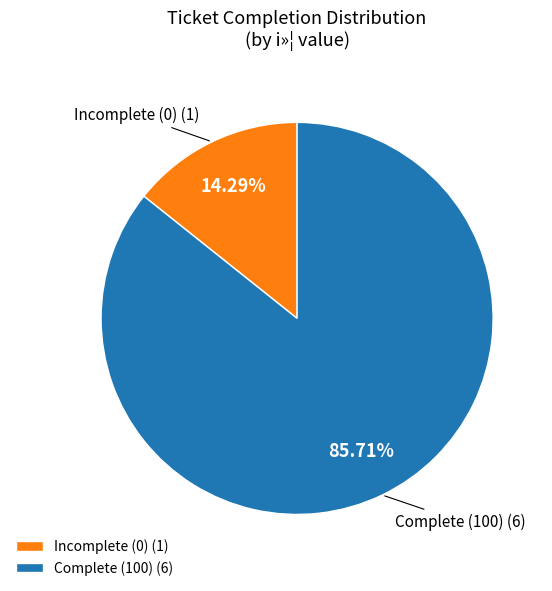

Between Incomplete (0) (1) and Complete (100) (6), which is larger?

Complete (100) (6)